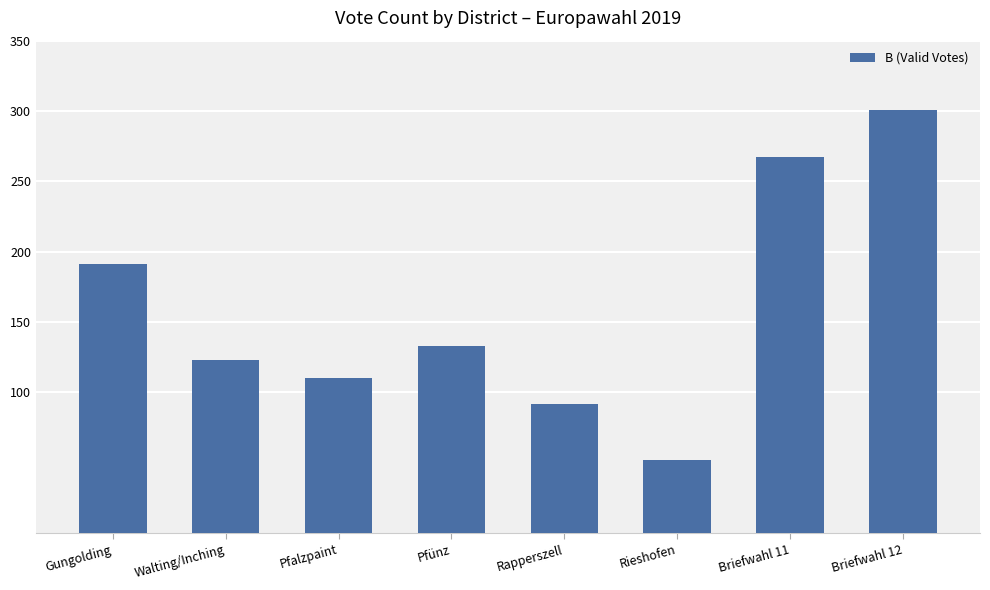

What is the sum of the values at Gungolding and Walting/Inching?

314